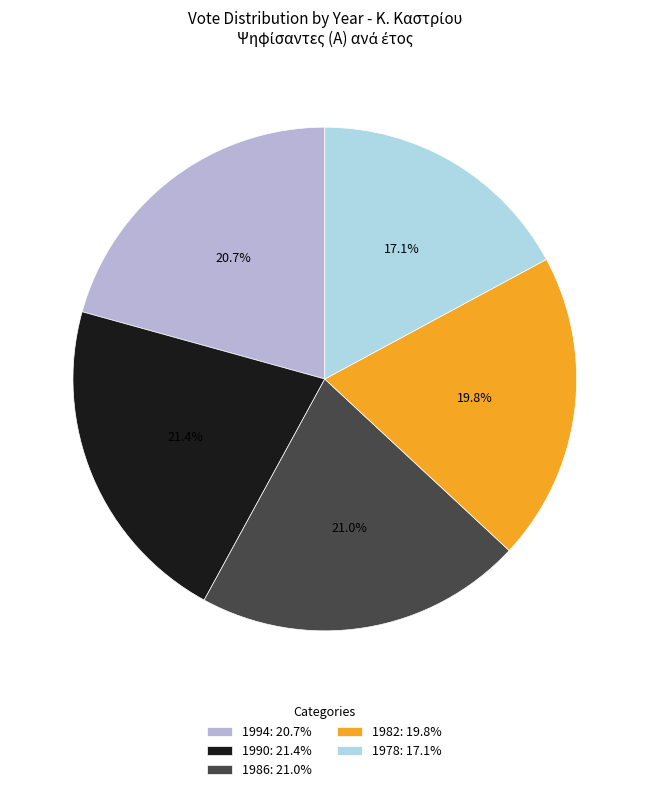

How many segments does this pie chart have?

5